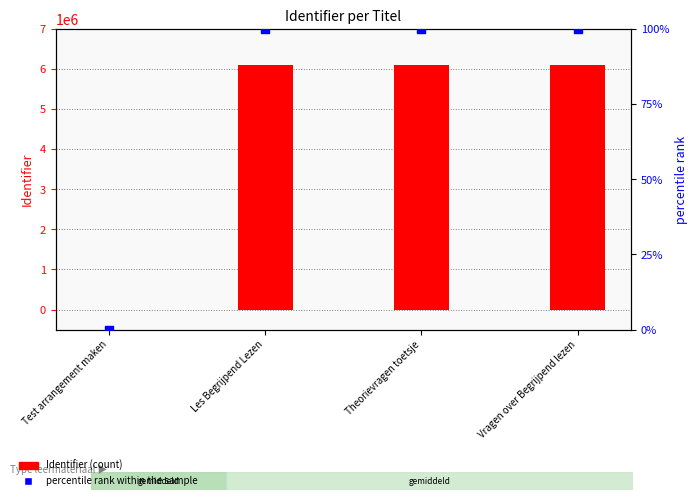

What are all the series names shown in the legend?

Identifier (count), percentile rank within the sample